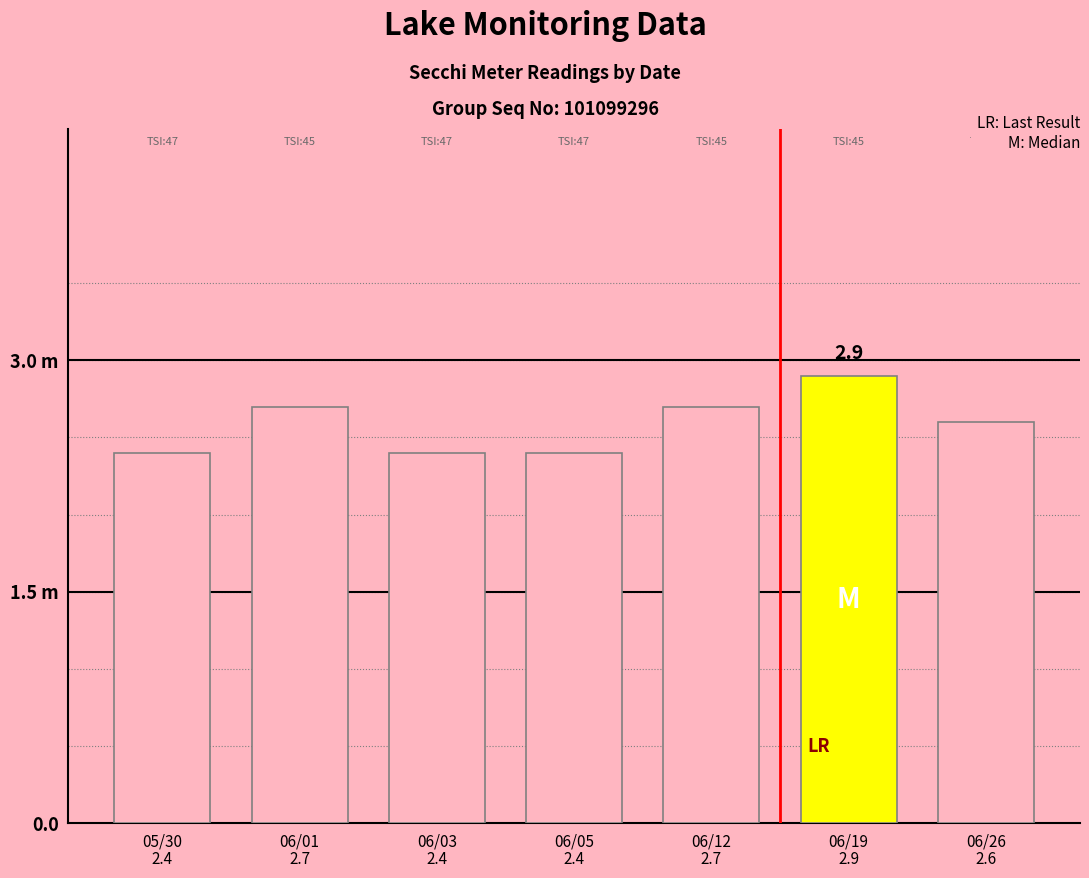

What is the change in value from 06/01 to 06/05?

-0.3